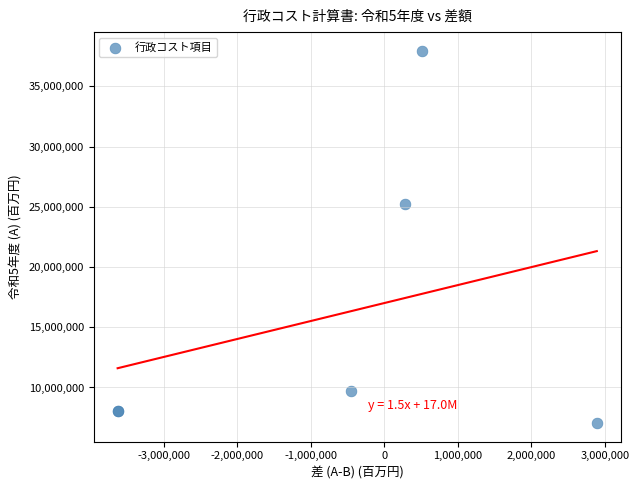

What Y value in the scatter plot is closest to 22500411?

25241405